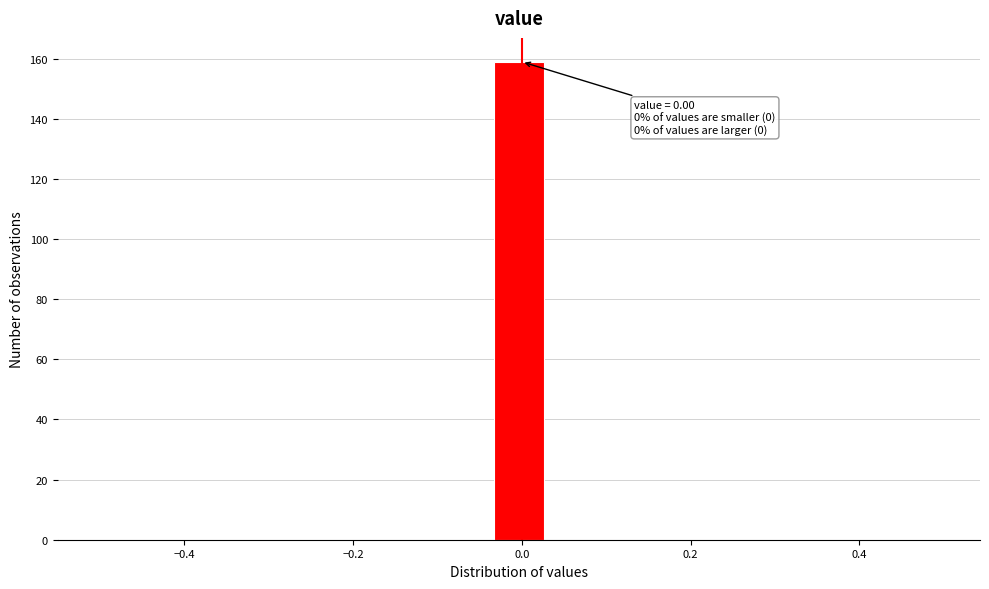

Read against the x-axis, roughly where is the centre of the tallest bar?

0.00